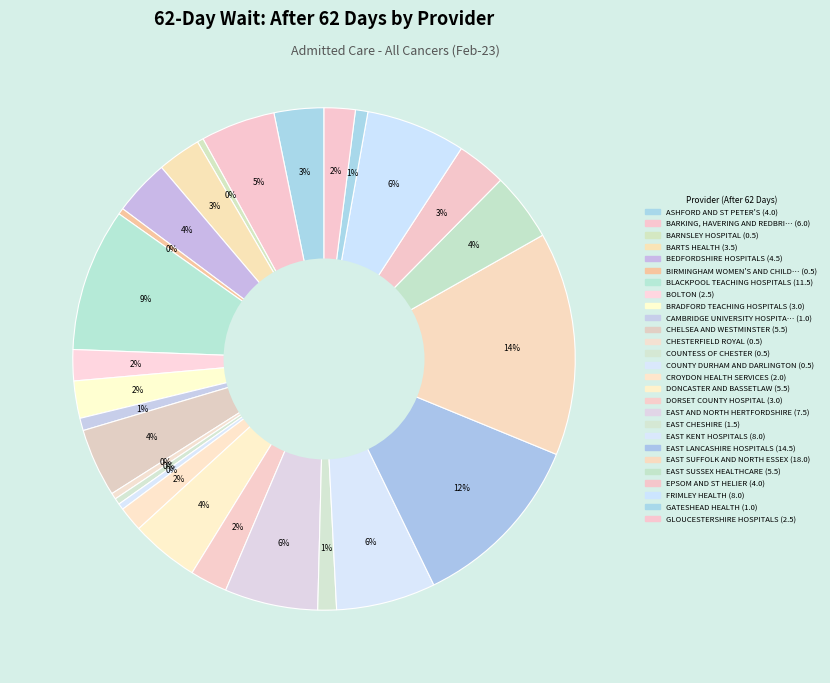

Which slice is the largest?

EAST SUFFOLK AND NORTH ESSEX